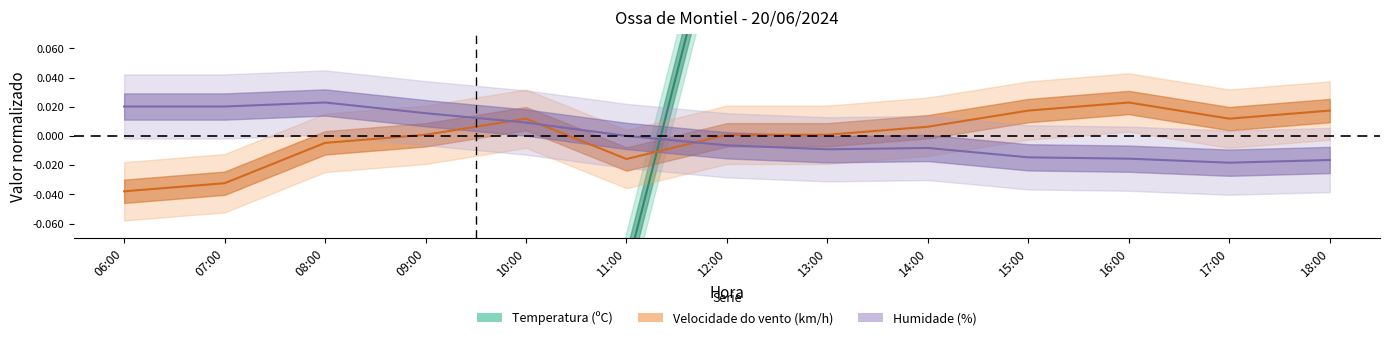

What is the approximate value of Temperatura (ºC) at 12:00?

0.2